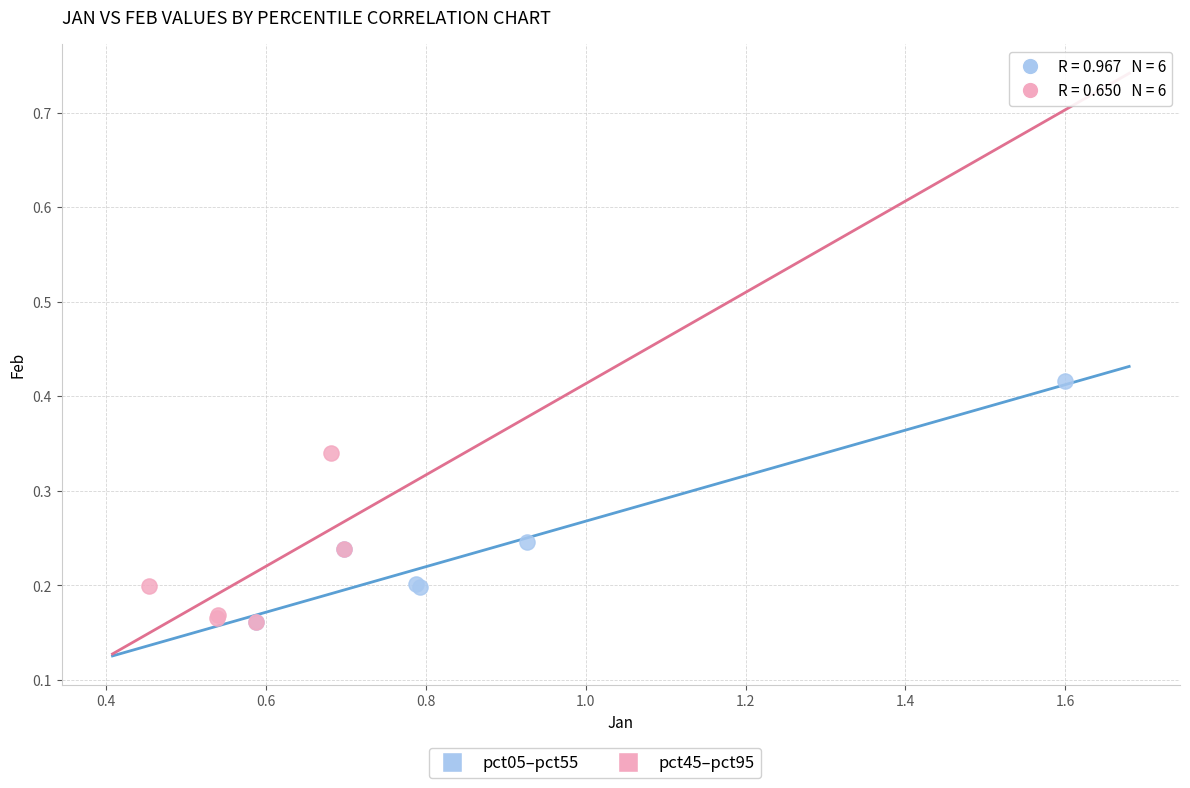

Which series has the widest spread of Y values?

pct05–pct55